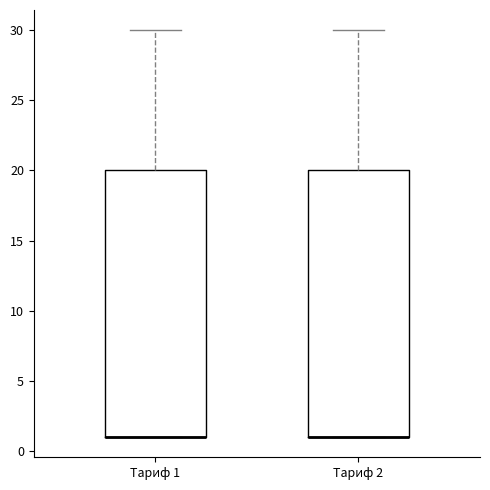

Where is the lower edge of the box for Тариф 2 on the y-axis? The values are not printed on the chart, so give them approximately, as read against the axis.

1